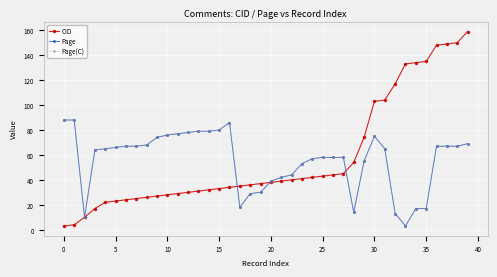

Between which two adjacent categories do Page and CID first intersect?

16 and 17